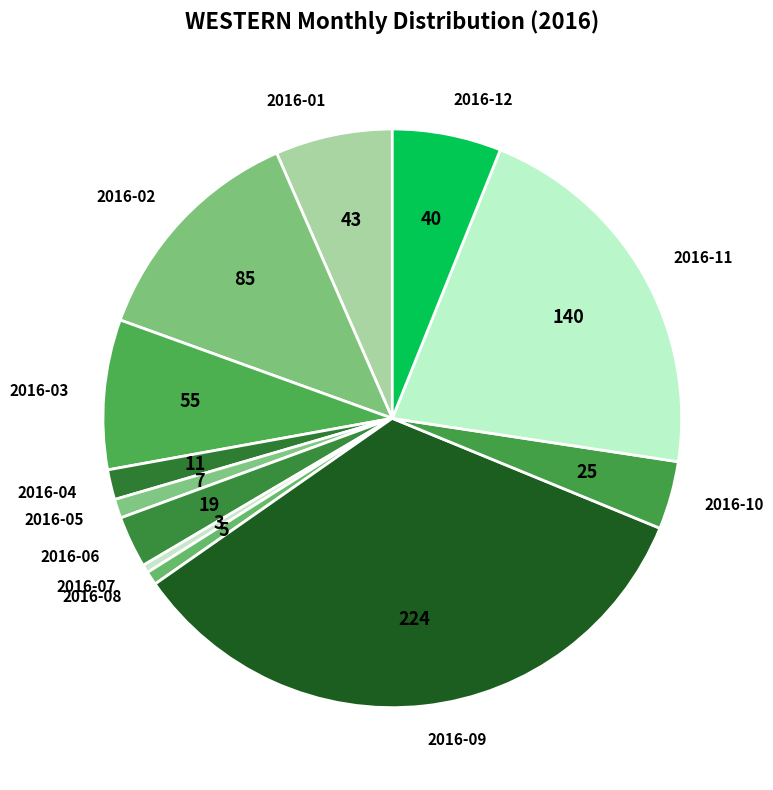

Is 2016-10 the majority of the pie?

No